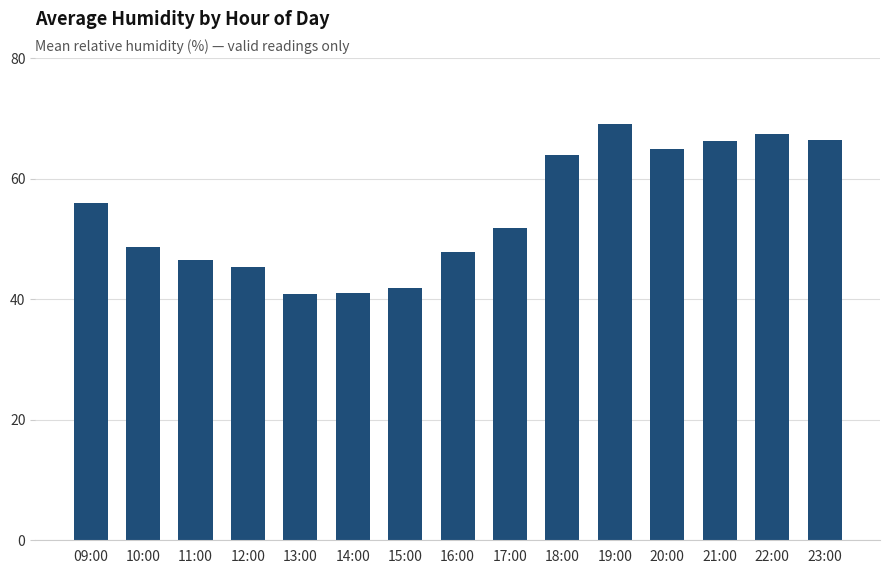

How many data points are above 51?

8